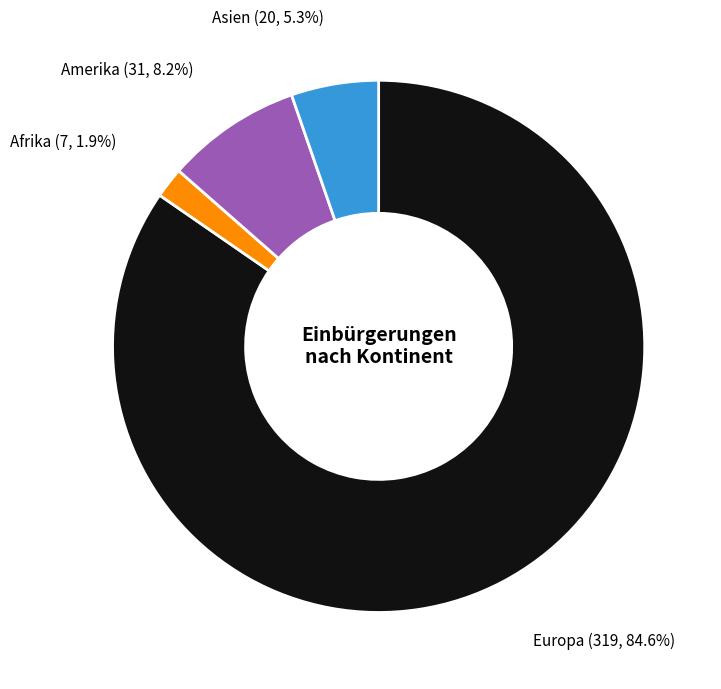

How many segments does this pie chart have?

4